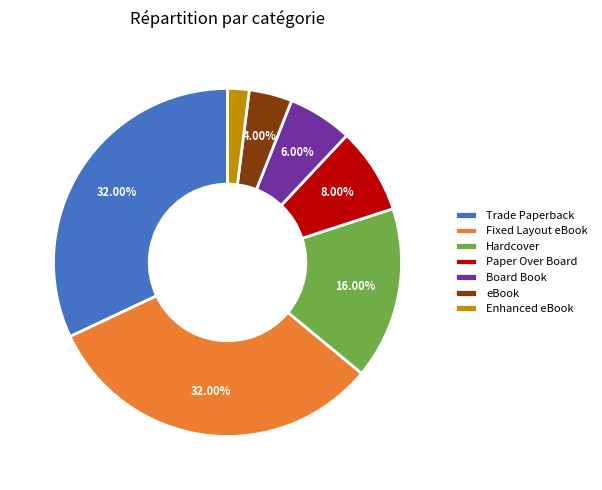

Is Hardcover the majority of the pie?

No